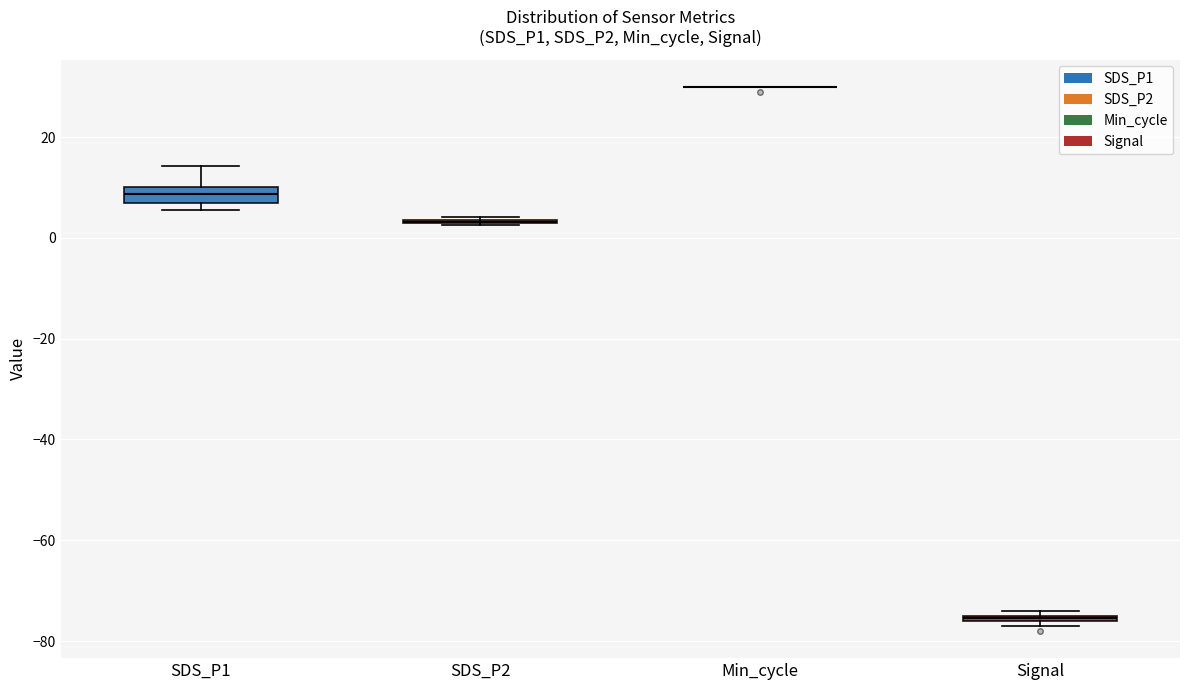

Which box is the tallest, from its lower edge to its upper edge?

SDS_P1